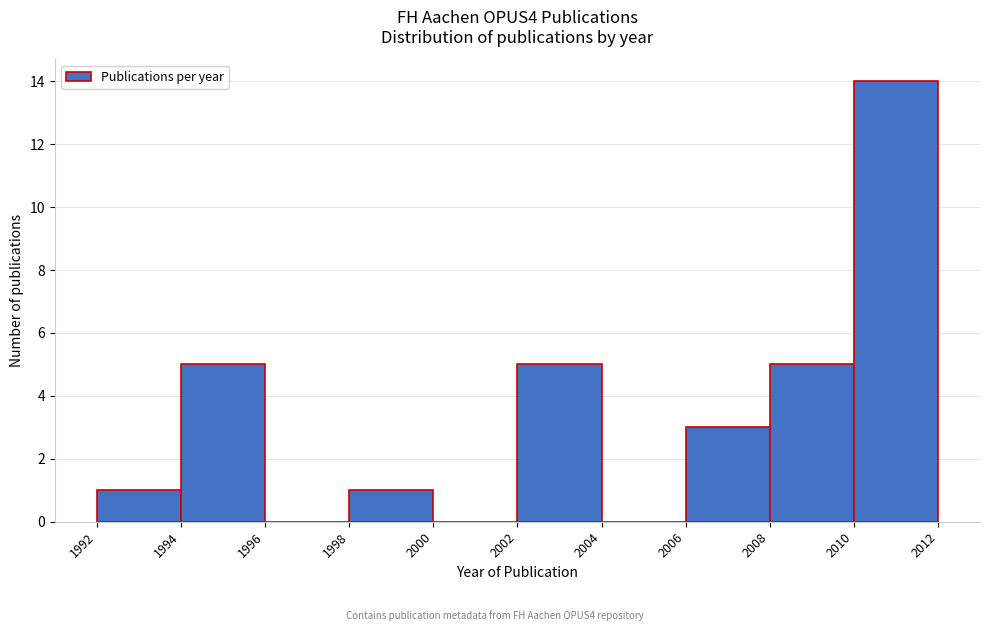

Reading left to right, list every bar in this chart as the range it spans on the x-axis followed by its height. The values are not printed on the chart, so give them approximately, as read against the axis.

1992 to 1994: 1
1994 to 1996: 5
1996 to 1998: 0
1998 to 2000: 1
2000 to 2002: 0
2002 to 2004: 5
2004 to 2006: 0
2006 to 2008: 3
2008 to 2010: 5
2010 to 2012: 14